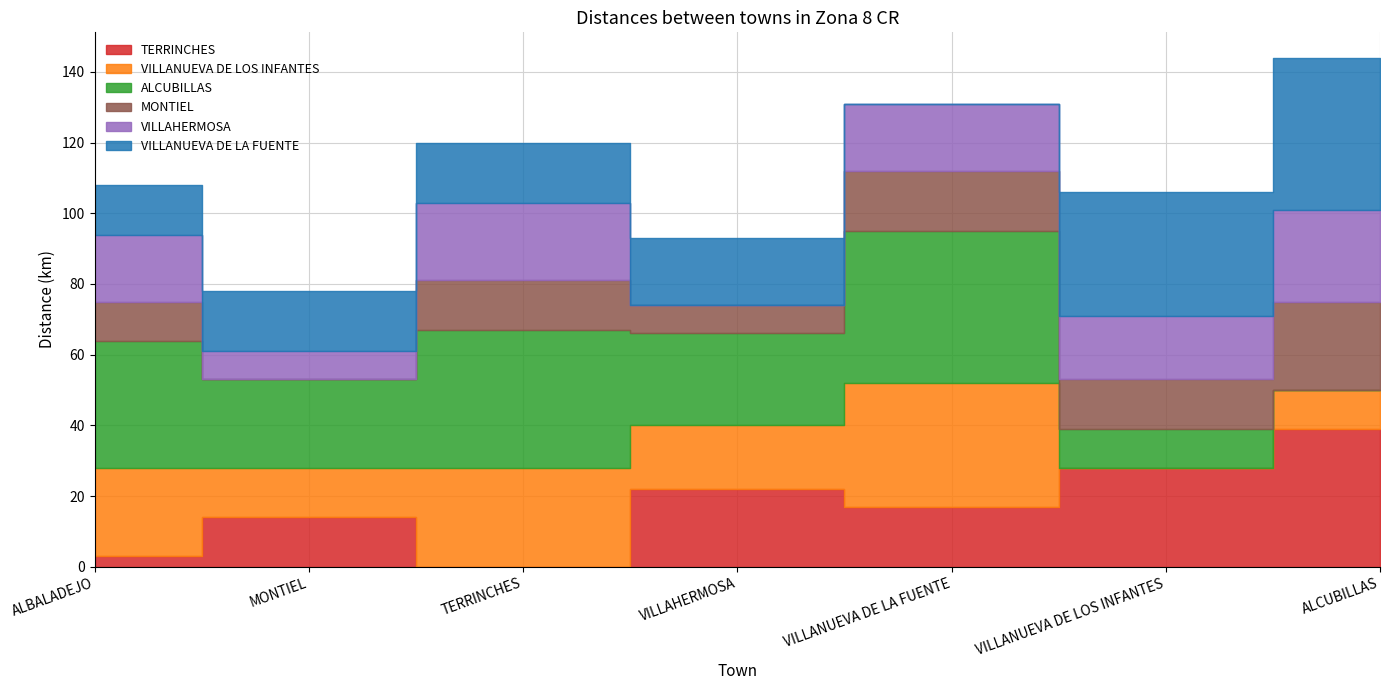

Where do VILLANUEVA DE LOS INFANTES and ALCUBILLAS first cross each other?

VILLANUEVA DE LOS INFANTES and ALCUBILLAS